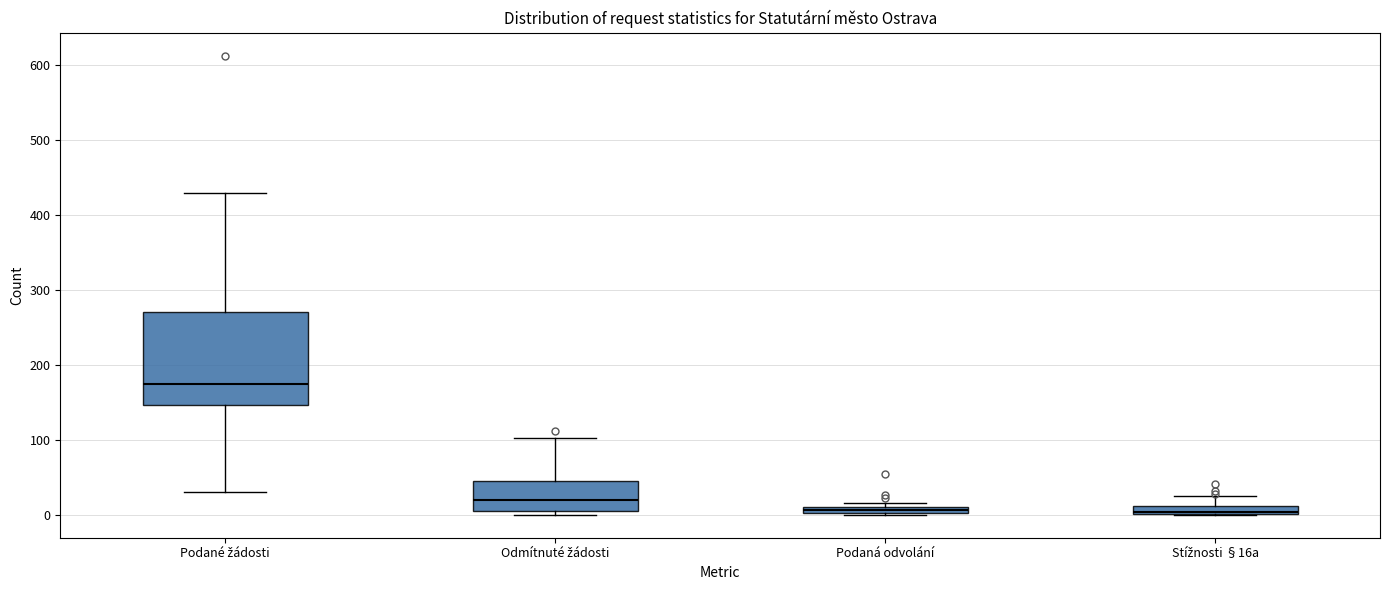

Where is the upper edge of the box for Podaná odvolání on the y-axis? The values are not printed on the chart, so give them approximately, as read against the axis.

10